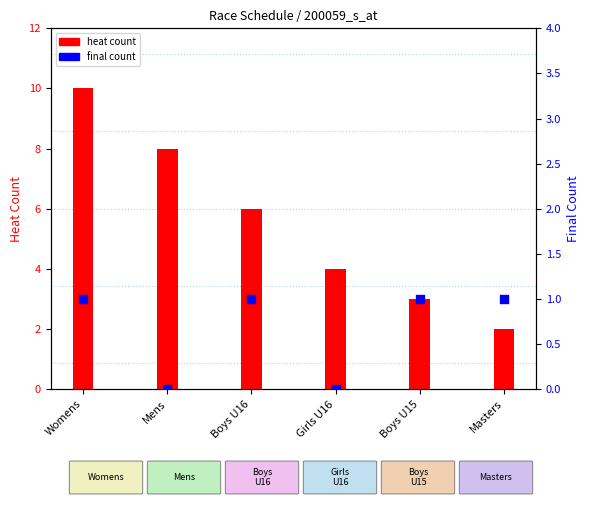

What are all the series names shown in the legend?

heat count, final count